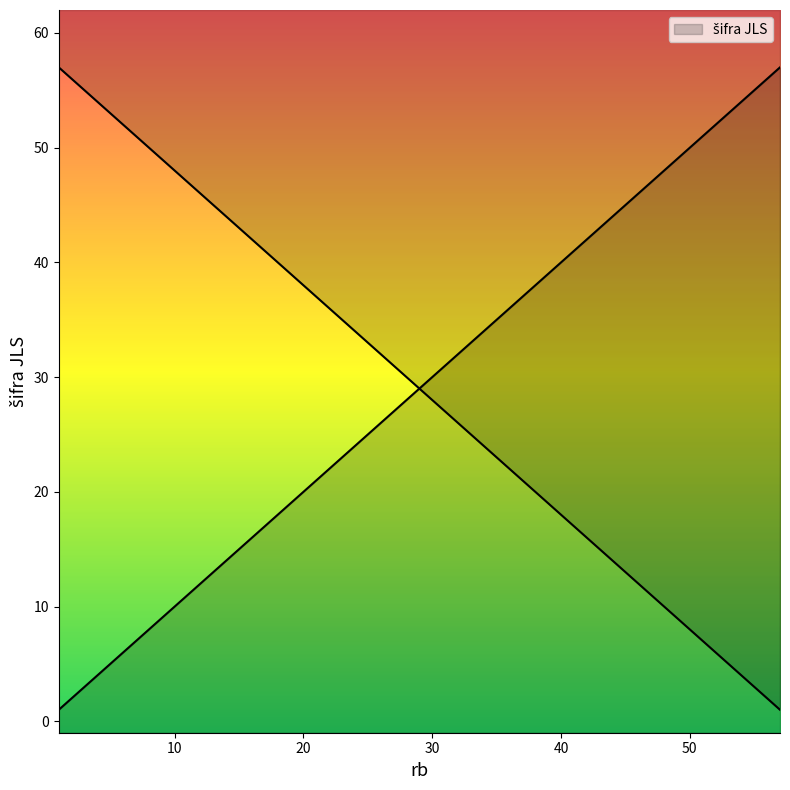

What value does the data have at 38, to the nearest 10?

40